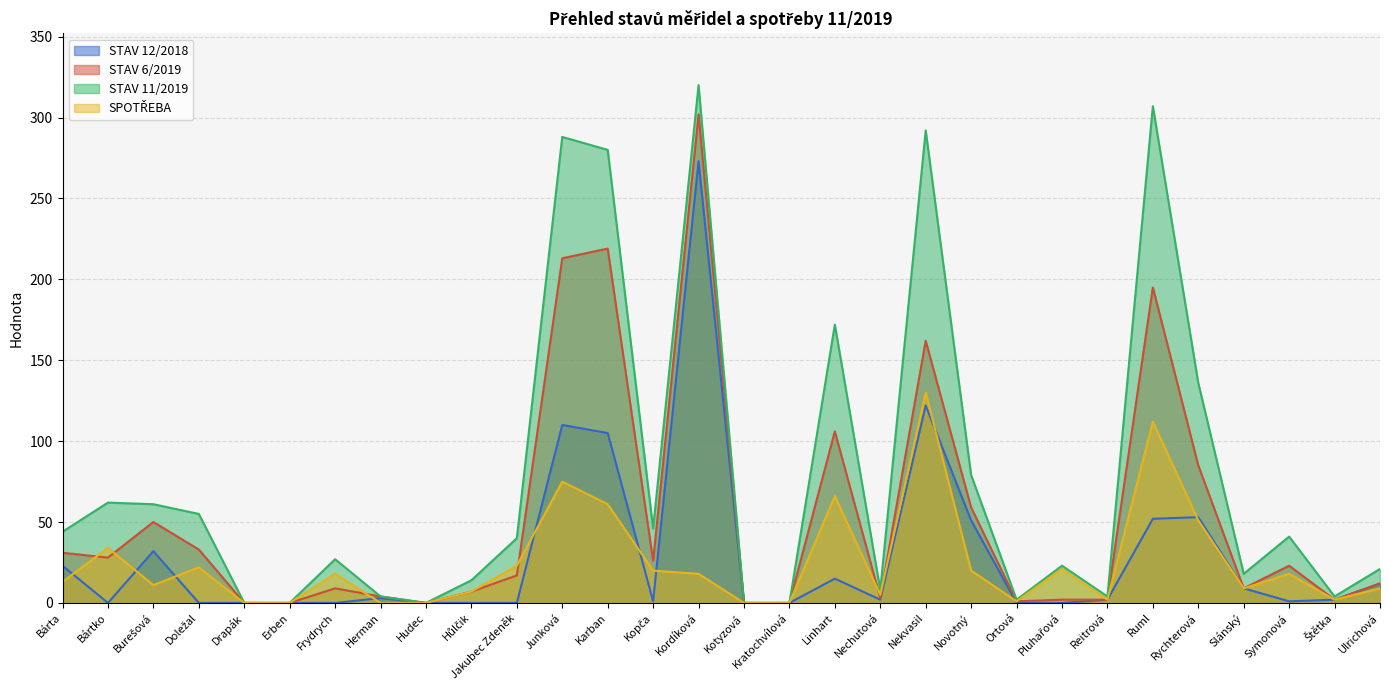

At how many categories does at least one series exceed 87?

7